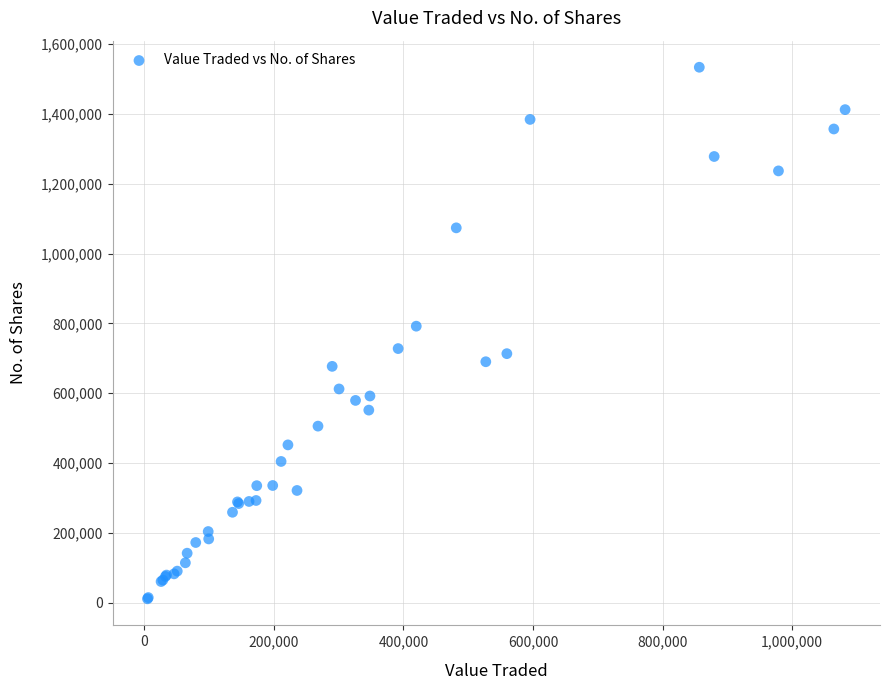

What Y value in the scatter plot is closest to 772312?

791916